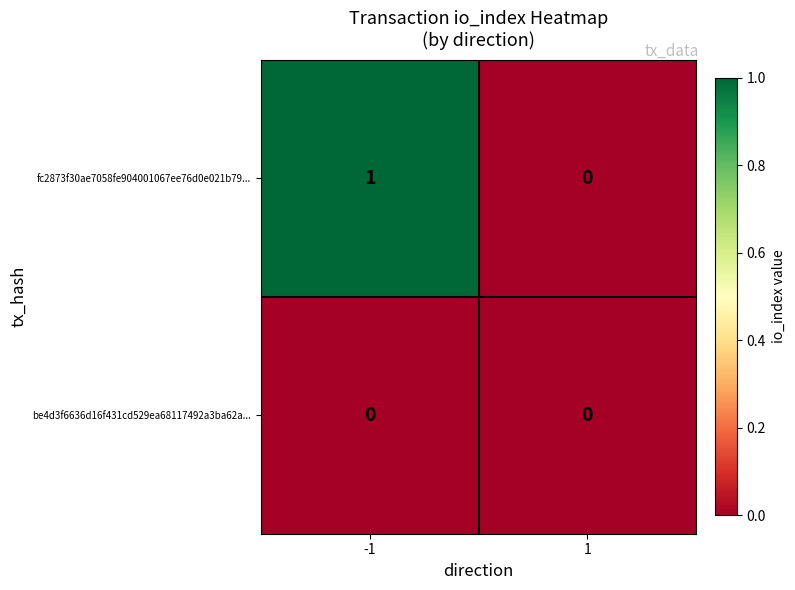

The be4d3f6636d16f431cd529ea68117492a3ba62a... series shows 0 at -1. True or false?

True